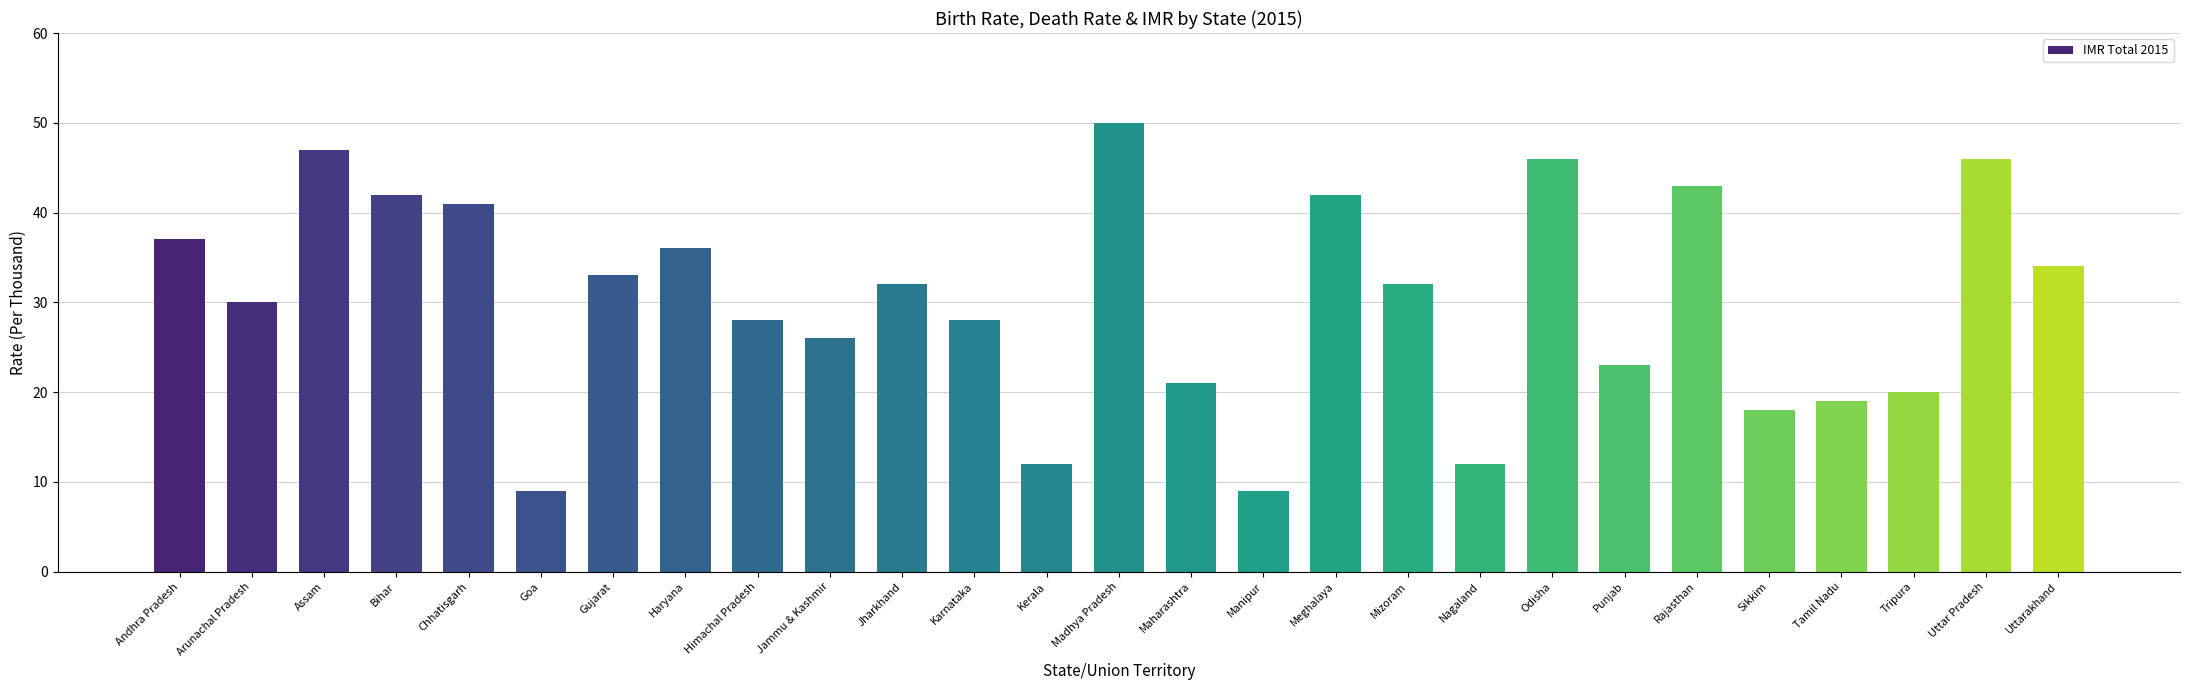

At which label does the data first exceed 32?

Andhra Pradesh